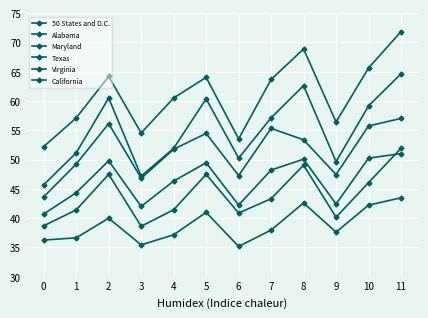

Does the chart have visible grid lines?

Yes